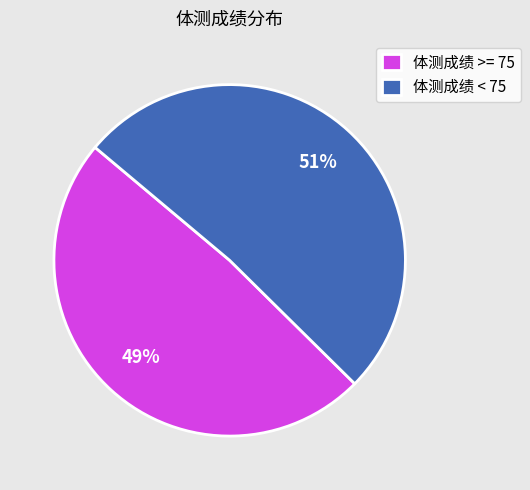

True or false: 体测成绩 < 75 accounts for 51% of the total.

True